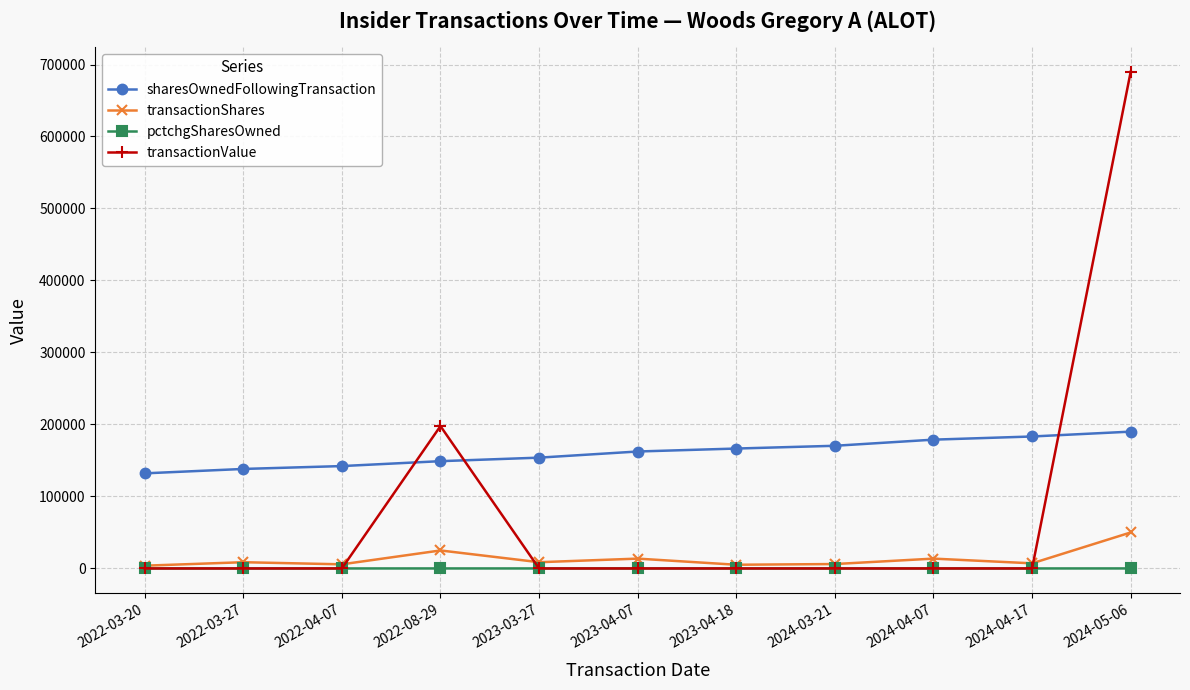

What is the label of the 6th point from the right?

2023-04-07